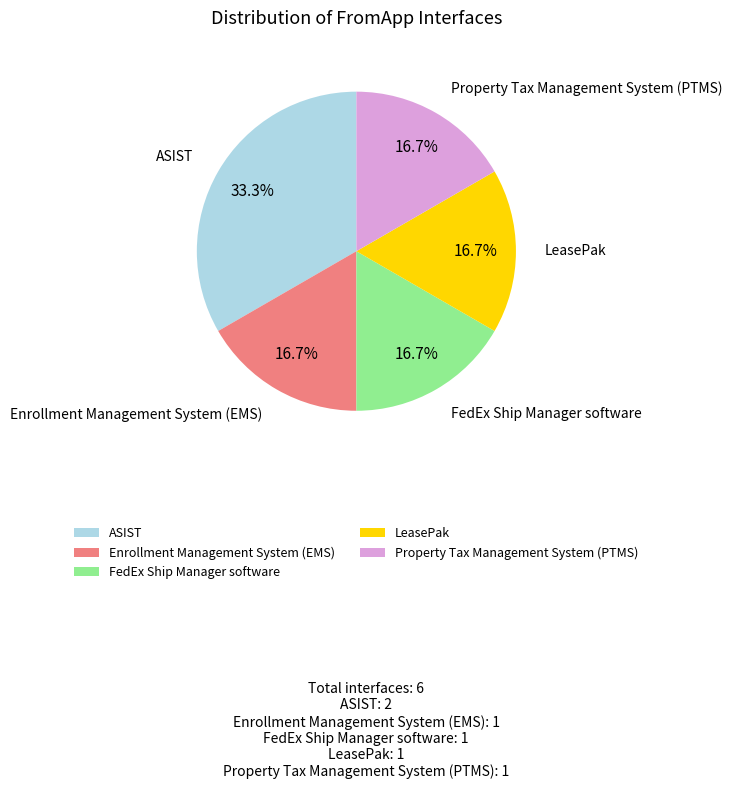

Is FedEx Ship Manager software the majority of the pie?

No